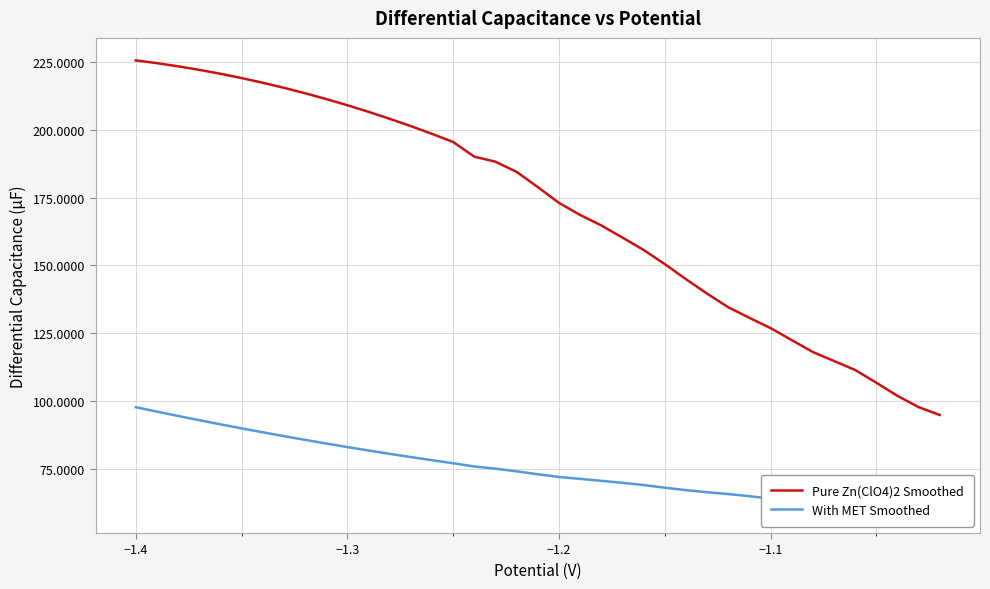

How many values in the With MET Smoothed series exceed 72?

20